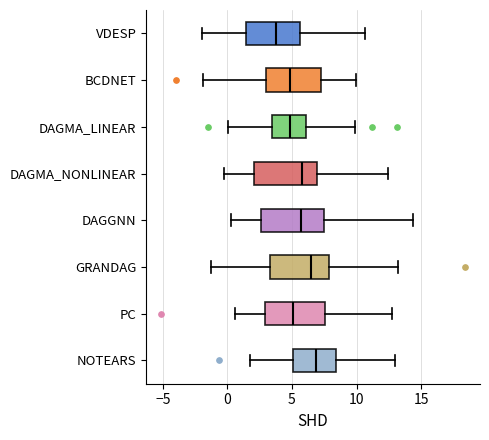

Reading bottom to top, read every box against the x-axis: the position of its median line, the range the box covers, and the ends of its whiskers. The values are not printed on the chart, so give them approximately, as read against the axis.

NOTEARS: median 7.0, box 5.0 to 8.5, whiskers 1.5 to 13.0
PC: median 5.0, box 3.0 to 7.5, whiskers 0.5 to 12.5
GRANDAG: median 6.5, box 3.5 to 8.0, whiskers -1.0 to 13.0
DAGGNN: median 5.5, box 2.5 to 7.5, whiskers 0.5 to 14.5
DAGMA_NONLINEAR: median 6.0, box 2.0 to 7.0, whiskers 0.0 to 12.5
DAGMA_LINEAR: median 5.0, box 3.5 to 6.0, whiskers 0.0 to 10.0
BCDNET: median 5.0, box 3.0 to 7.5, whiskers -2.0 to 10.0
VDESP: median 3.5, box 1.5 to 5.5, whiskers -2.0 to 10.5